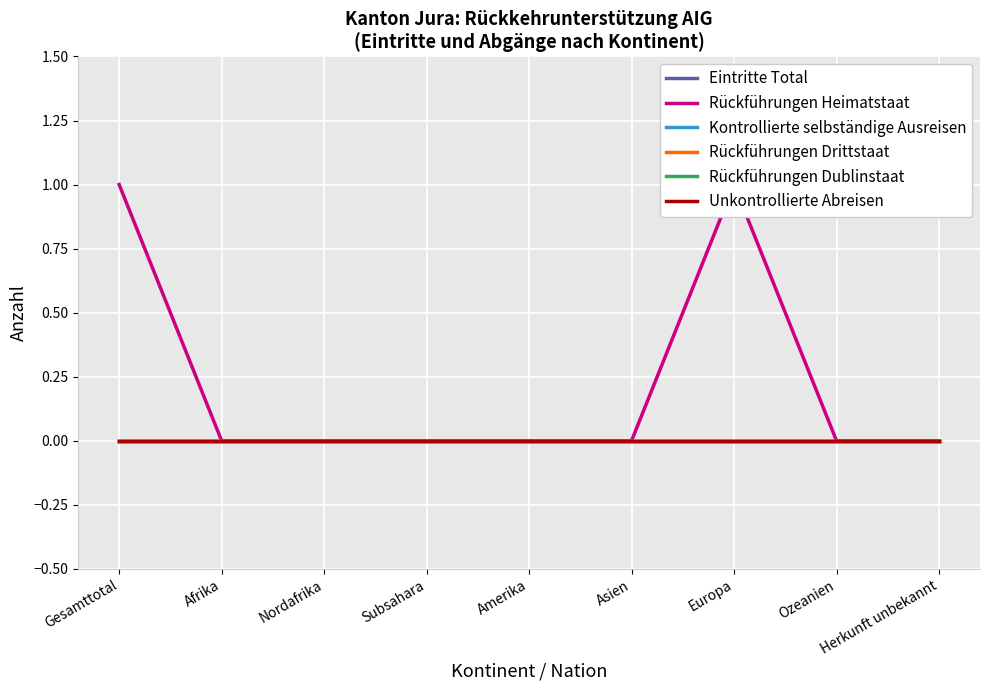

What is the greatest value displayed?

1